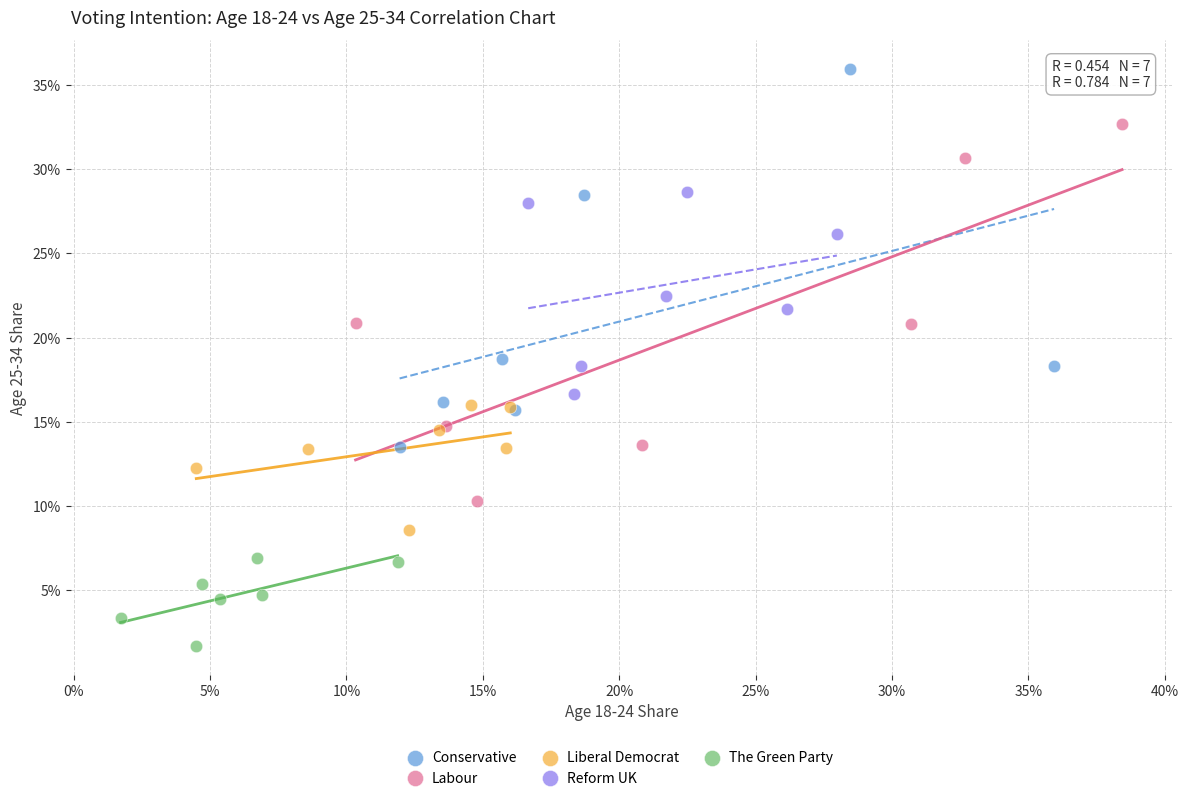

What are all the series names shown in the legend?

Conservative, Labour, Liberal Democrat, Reform UK, The Green Party